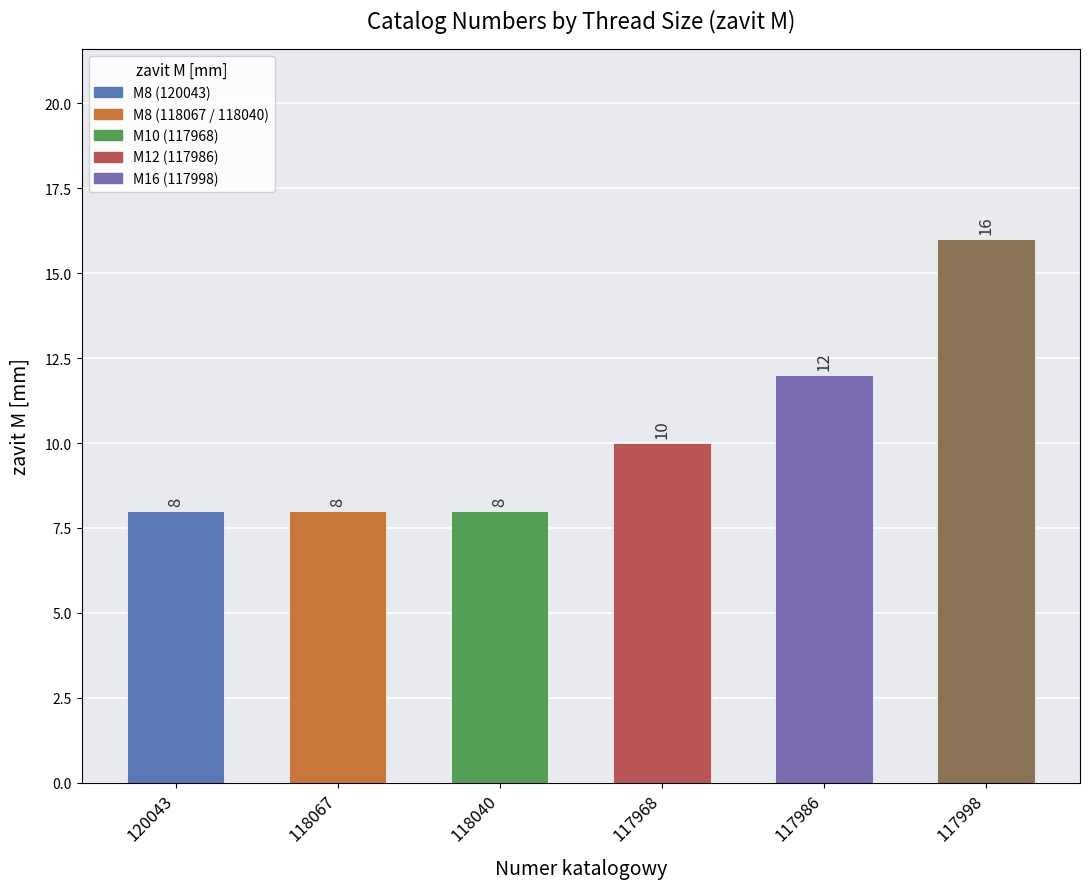

What is the label of the 1st bar from the right?

117998